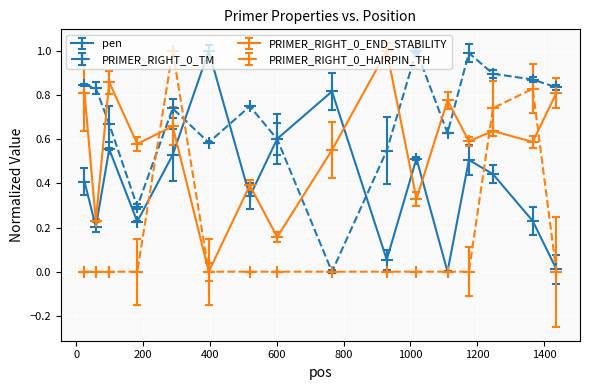

What is the highest value of the pen series?

1.0